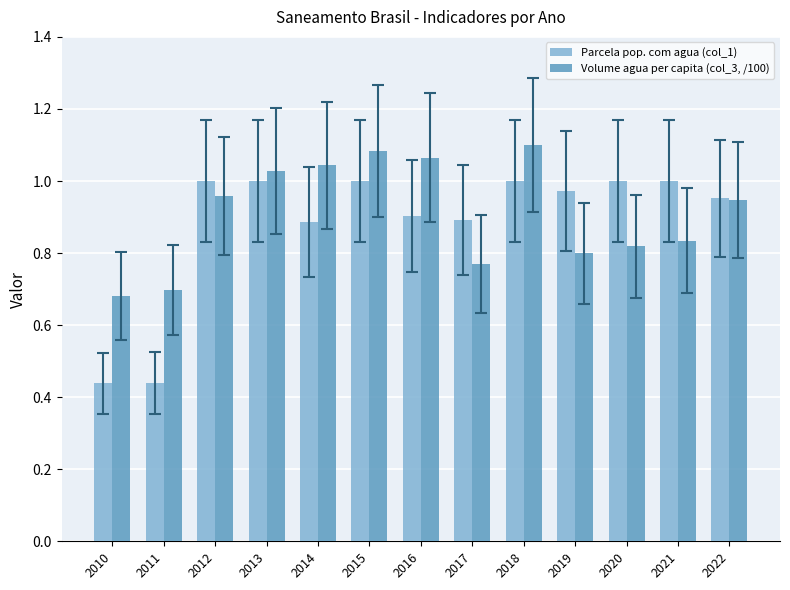

Which series changed the most between 2011 and 2017?

Parcela pop. com agua (col_1)